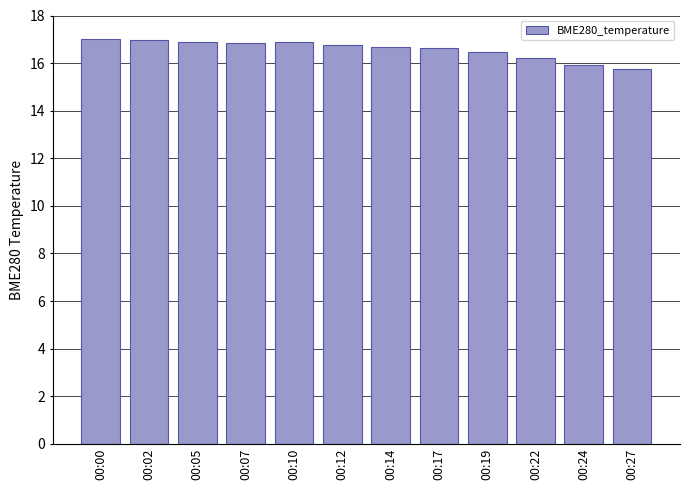

The value at 00:19 is 9.8. True or false?

False